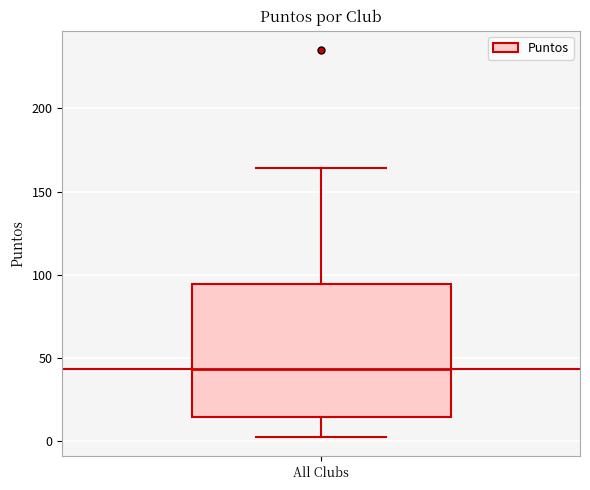

Read this box plot against the y-axis: the position of the median line, the range covered by the box, and the ends of both whiskers. The values are not printed on the chart, so give them approximately, as read against the axis.

median 45, box 15 to 95, whiskers 5 to 165